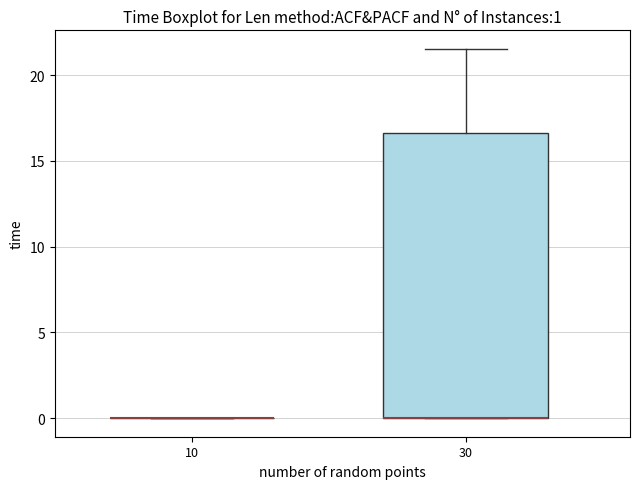

Which box is the tallest, from its lower edge to its upper edge?

30